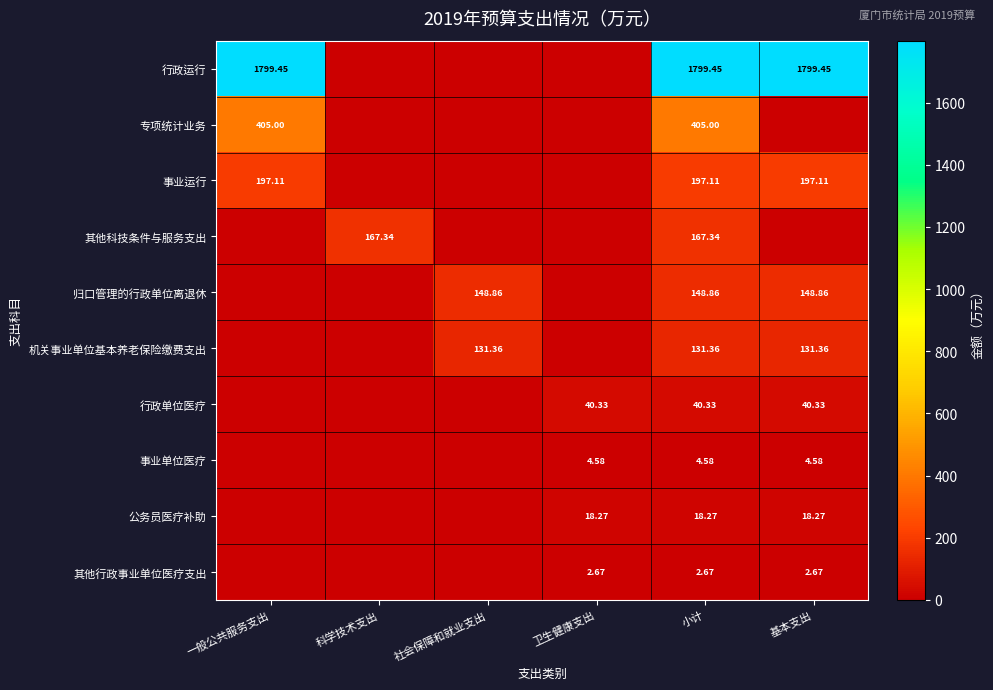

Is the value of 行政运行 at 卫生健康支出 greater than the value of 其他科技条件与服务支出 at 小计?

No